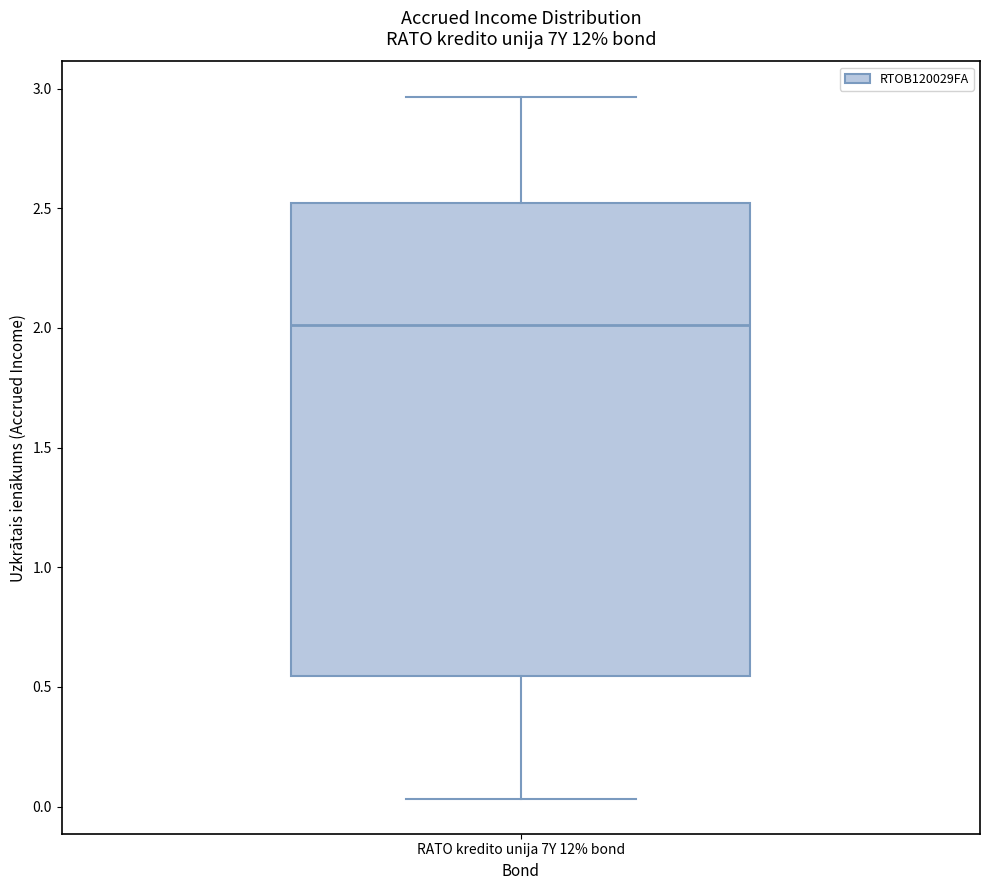

Where does the median line of the box for RATO kredito unija 7Y 12% bond sit on the y-axis? The values are not printed on the chart, so give them approximately, as read against the axis.

2.00